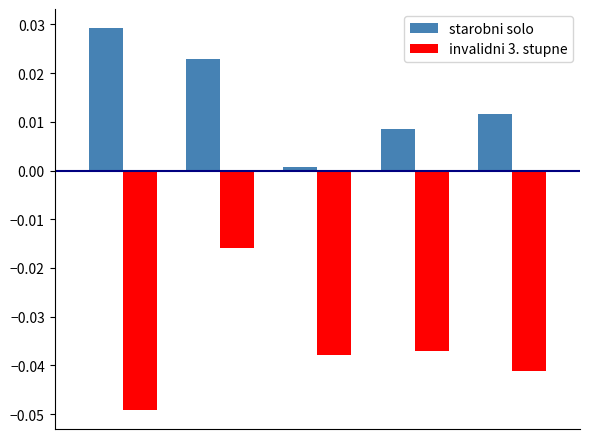

Which series has the largest total across all categories?

starobni solo